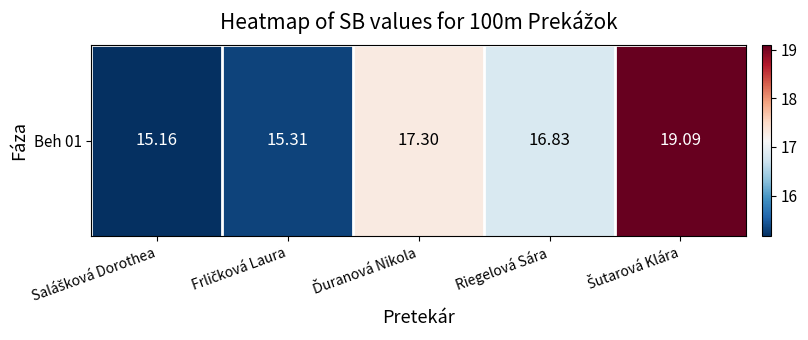

How many values are below 16?

2